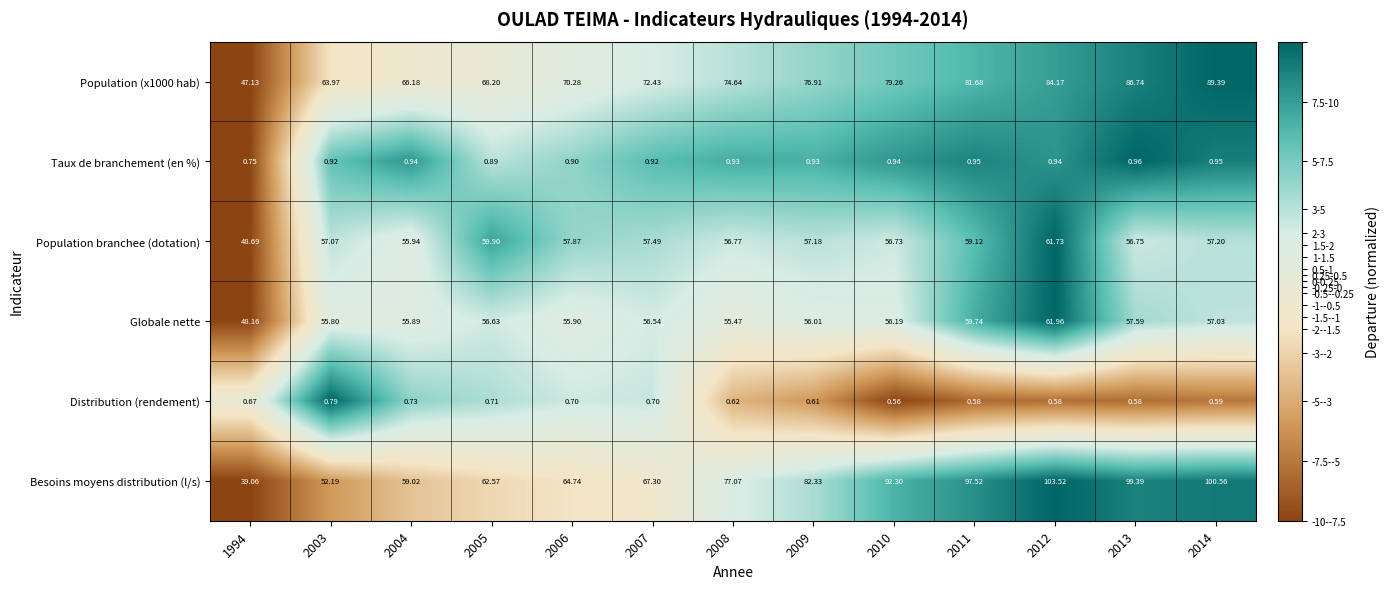

Which series has the largest total across all categories?

Besoins moyens distribution (l/s)